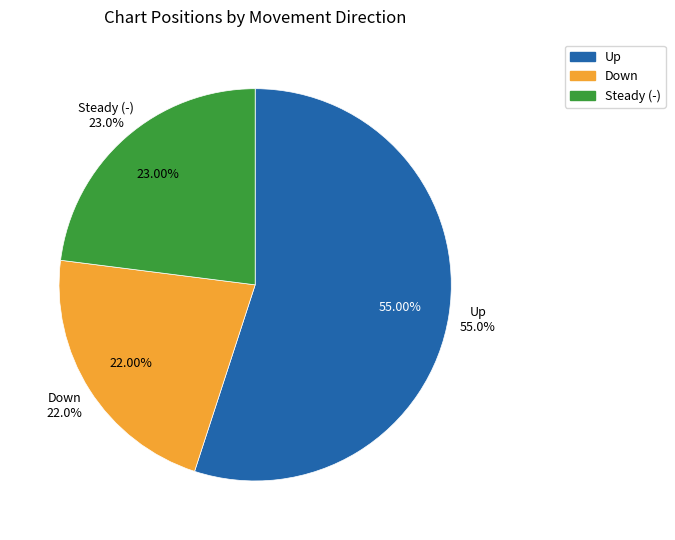

How much of the chart is everything except down?

78.0%